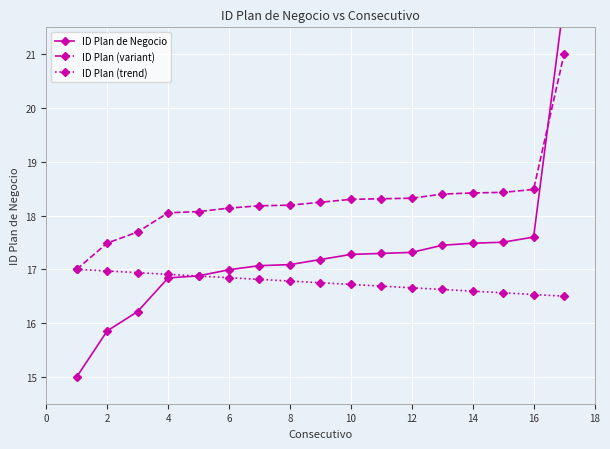

The ID Plan (trend) series shows 16.5 at 16. True or false?

True